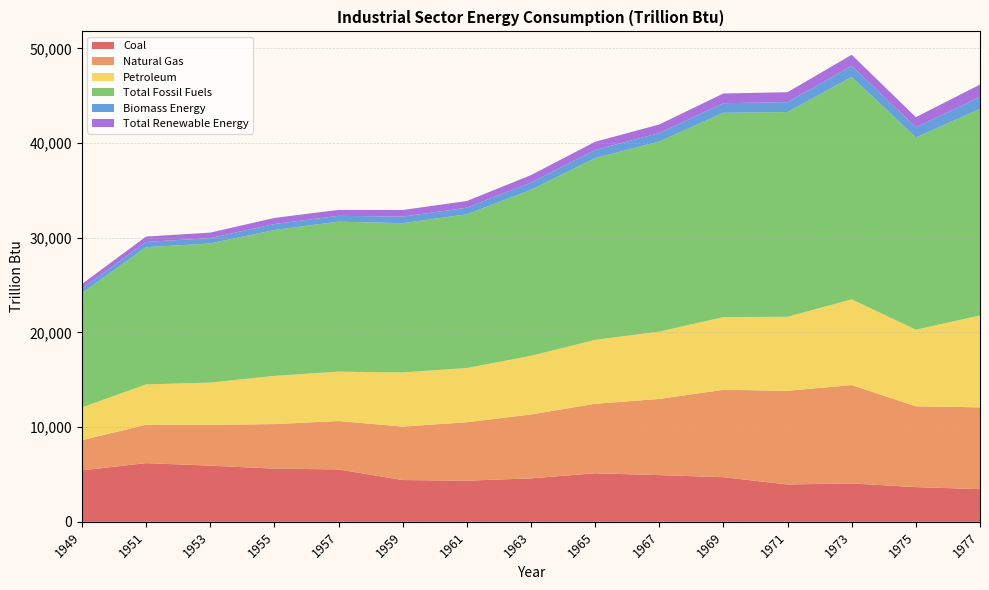

Reading left to right, list all the values displayed in this chart.

Coal: 1949=5433.1	1951=6202.0	1953=5931.0	1955=5619.6	1957=5535.6	1959=4412.7	1961=4345.1	1963=4589.8	1965=5126.5	1967=4933.6	1969=4712.0	1971=3943.9	1973=4056.7	1975=3666.9	1977=3454.4
Natural Gas: 1949=3188.5	1951=4051.8	1953=4304.1	1955=4700.9	1957=5107.3	1959=5646.6	1961=6169.8	1963=6748.1	1965=7339.2	1967=8043.4	1969=9233.8	1971=9891.6	1973=10388.3	1975=8531.8	1977=8635.4
Petroleum: 1949=3460.7	1951=4258.4	1953=4466.5	1955=5093.2	1957=5215.3	1959=5713.0	1961=5726.2	1963=6192.7	1965=6750.2	1967=7110.3	1969=7670.8	1971=7820.1	1973=9050.8	1975=8092.1	1977=9704.8
Total Fossil Fuels: 1949=12075.6	1951=14490.7	1953=14692.6	1955=15403.7	1957=15840.8	1959=15763.9	1961=16233.2	1963=17523.2	1965=19197.5	1967=20072.0	1969=21580.5	1971=21622.5	1973=23488.4	1975=20304.3	1977=21809.2
Biomass Energy: 1949=468.3	1951=552.9	1953=565.9	1955=631.1	1957=616.4	1959=692.0	1961=695.4	1963=774.8	1965=854.9	1967=894.7	1969=1014.2	1971=1040.0	1973=1164.9	1975=1063.3	1977=1281.2
Total Renewable Energy: 1949=485.4	1951=568.7	1953=580.9	1955=642.3	1957=627.1	1959=703.5	1961=706.9	1963=785.9	1965=865.6	1967=906.4	1969=1025.4	1971=1051.0	1973=1176.3	1975=1073.9	1977=1291.9